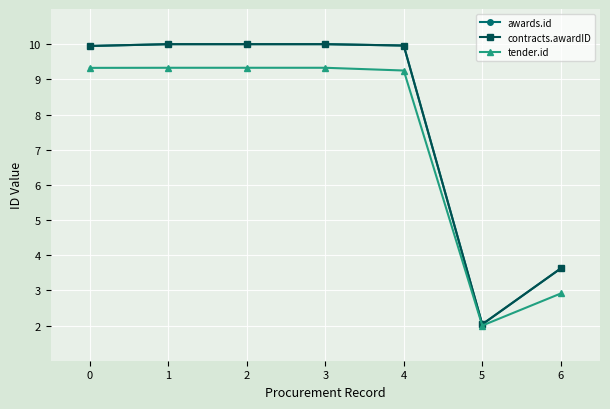

Is this an area chart (filled region under the line)?

No